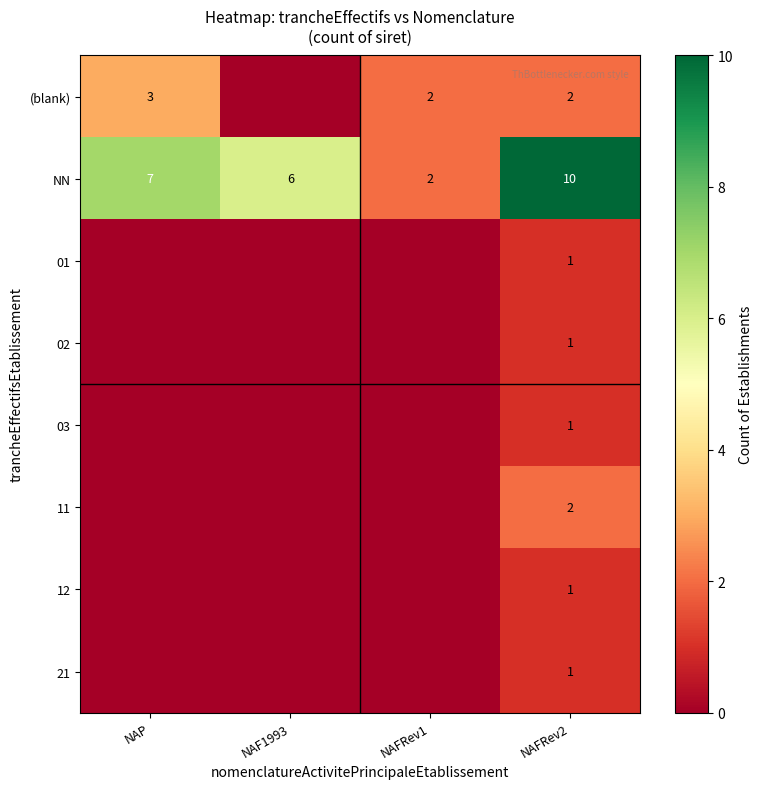

What is the approximate value of NN at NAP?

7